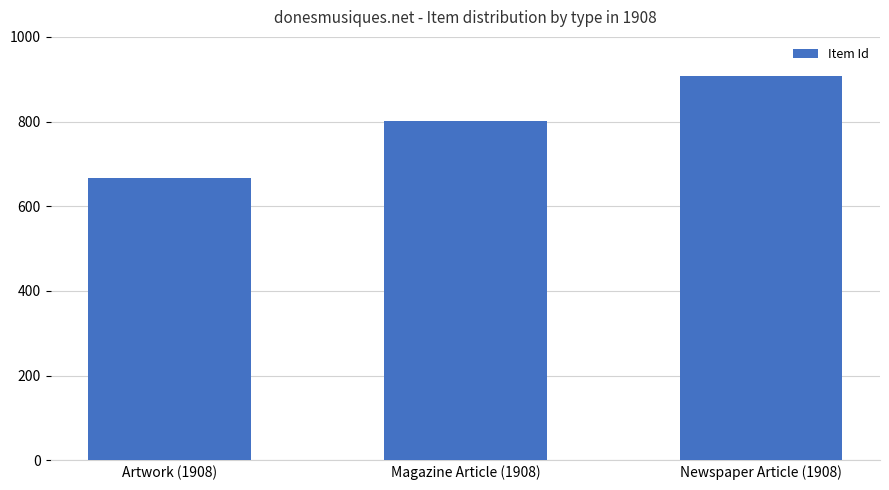

What value does the data have at Artwork (1908), to the nearest 10?

670